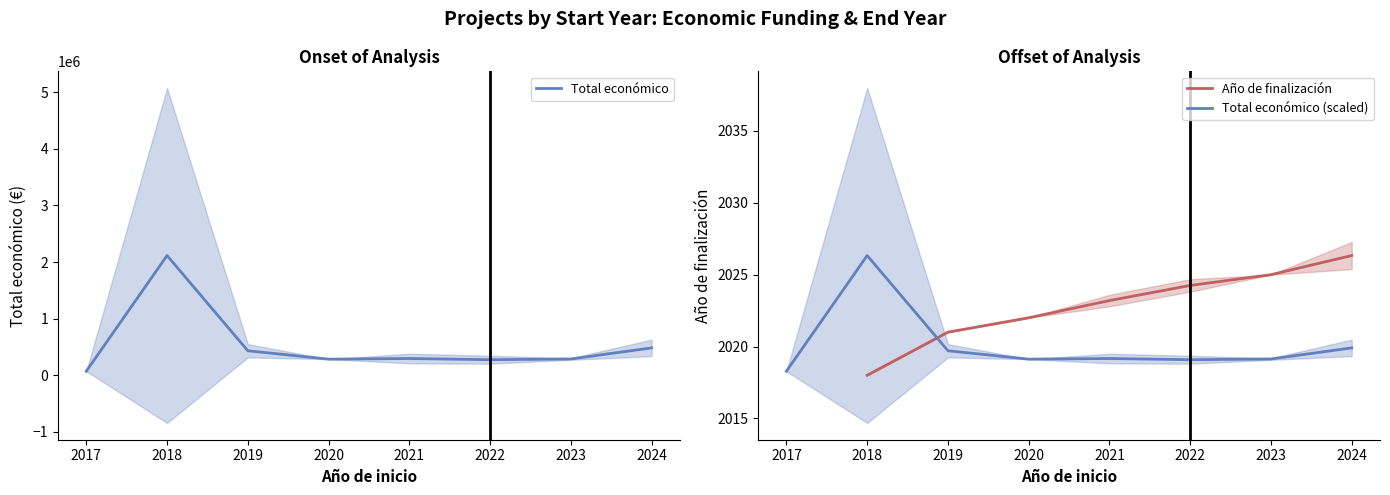

List the series in order of their peak value, lowest first.

Total económico, Año de finalización, Total económico (scaled)